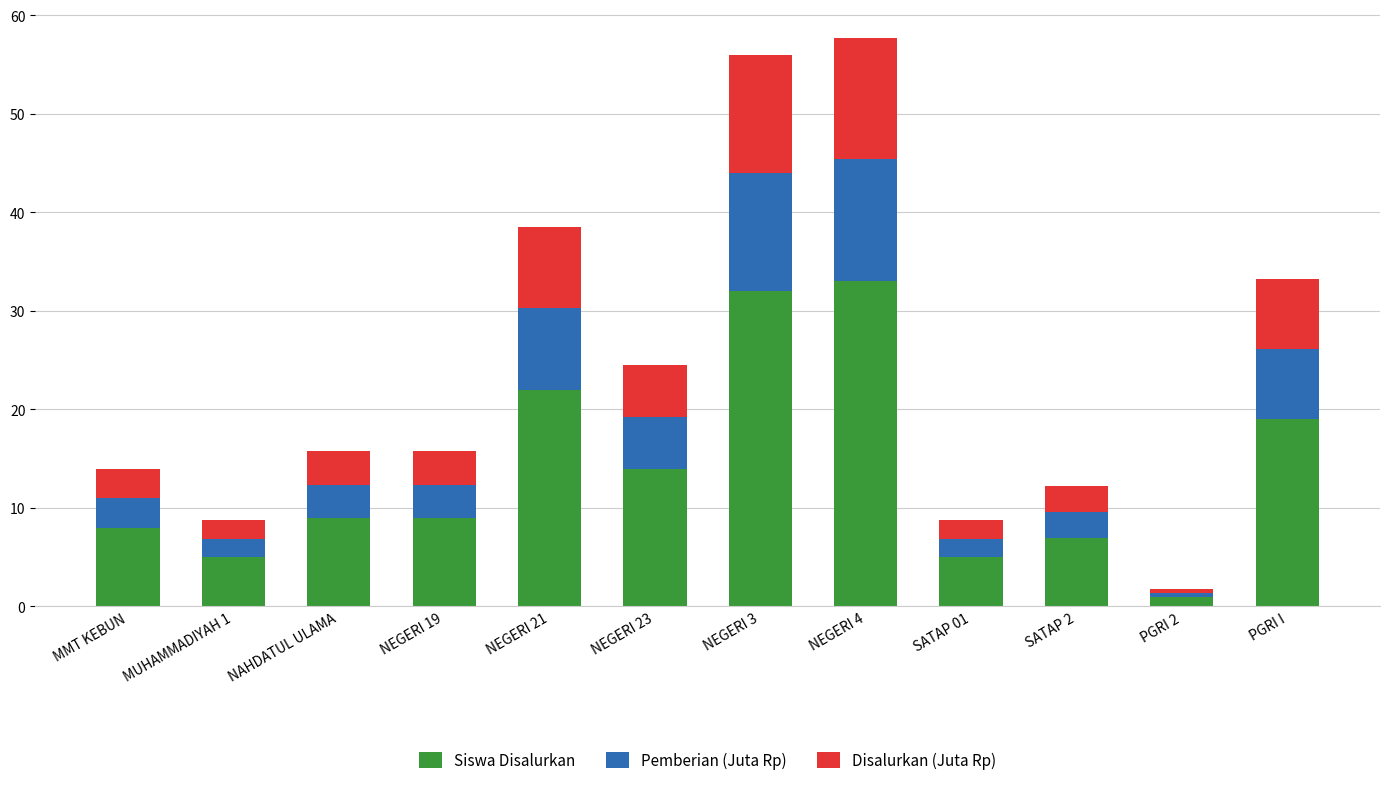

What is the difference between the second highest and minimum values in the Siswa Disalurkan series?

31.0